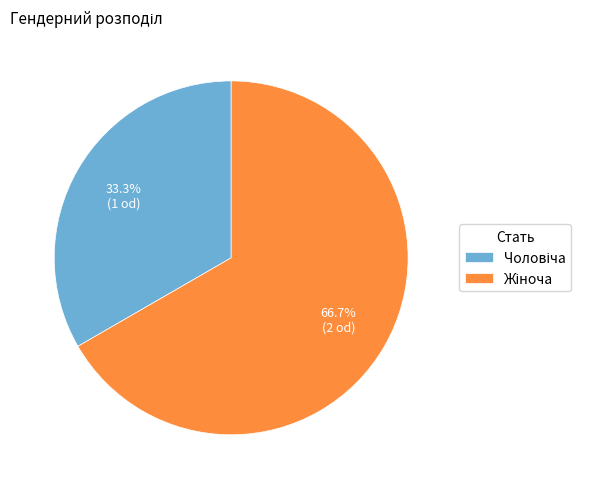

Does any single category account for the majority?

Yes